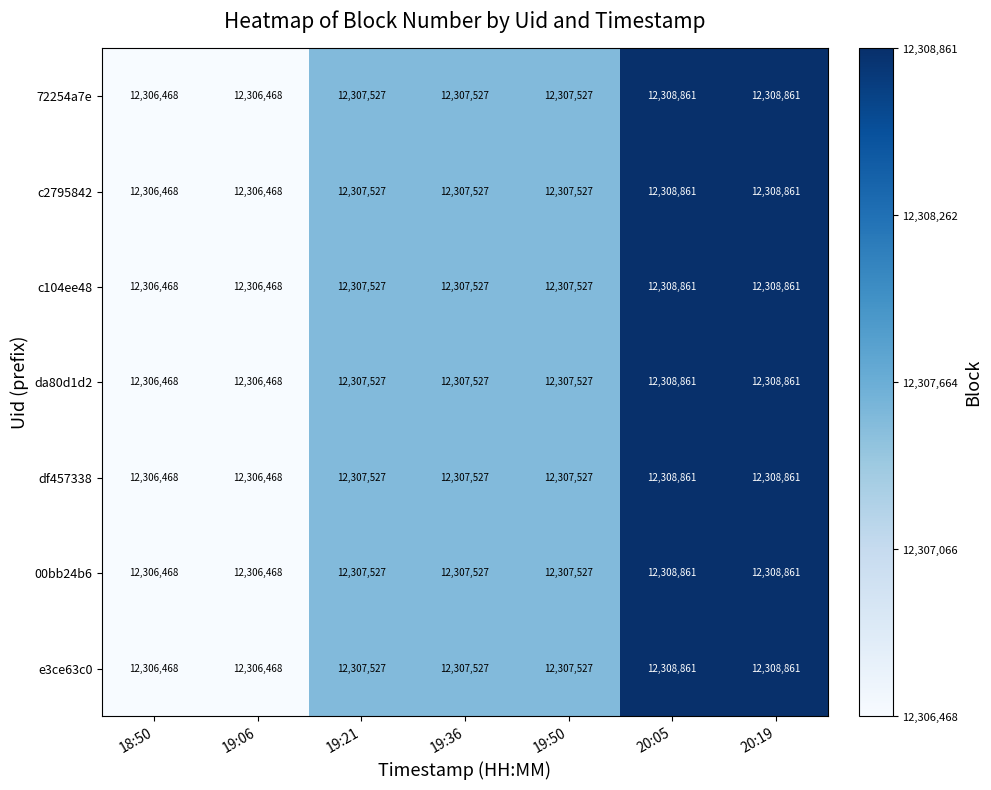

What is the difference between the maximum and minimum values in the 00bb24b6 series?

2393